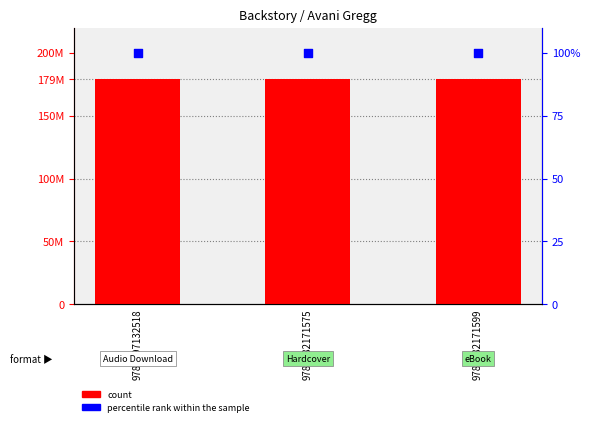

Which series reaches the maximum Y coordinate?

count